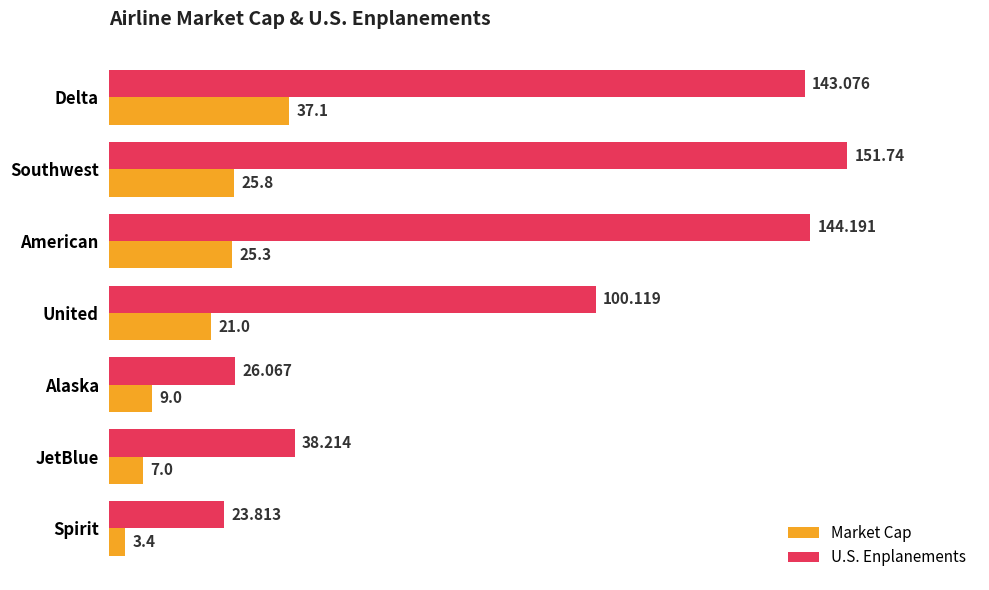

List the labels in order of Market Cap value, largest first.

Delta, Southwest, American, United, Alaska, JetBlue, Spirit